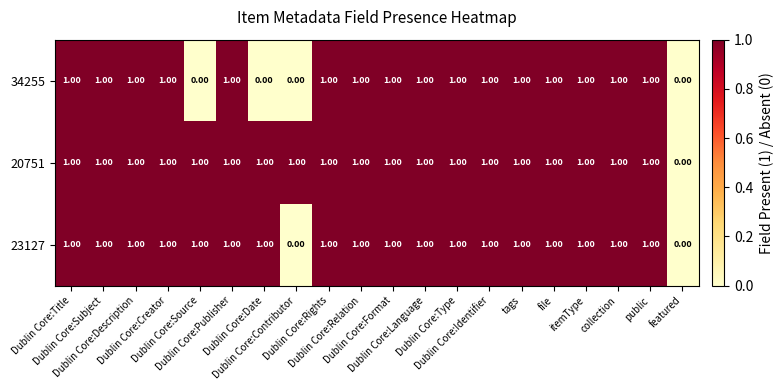

List the series in order of their overall mean, lowest first.

34255, 23127, 20751